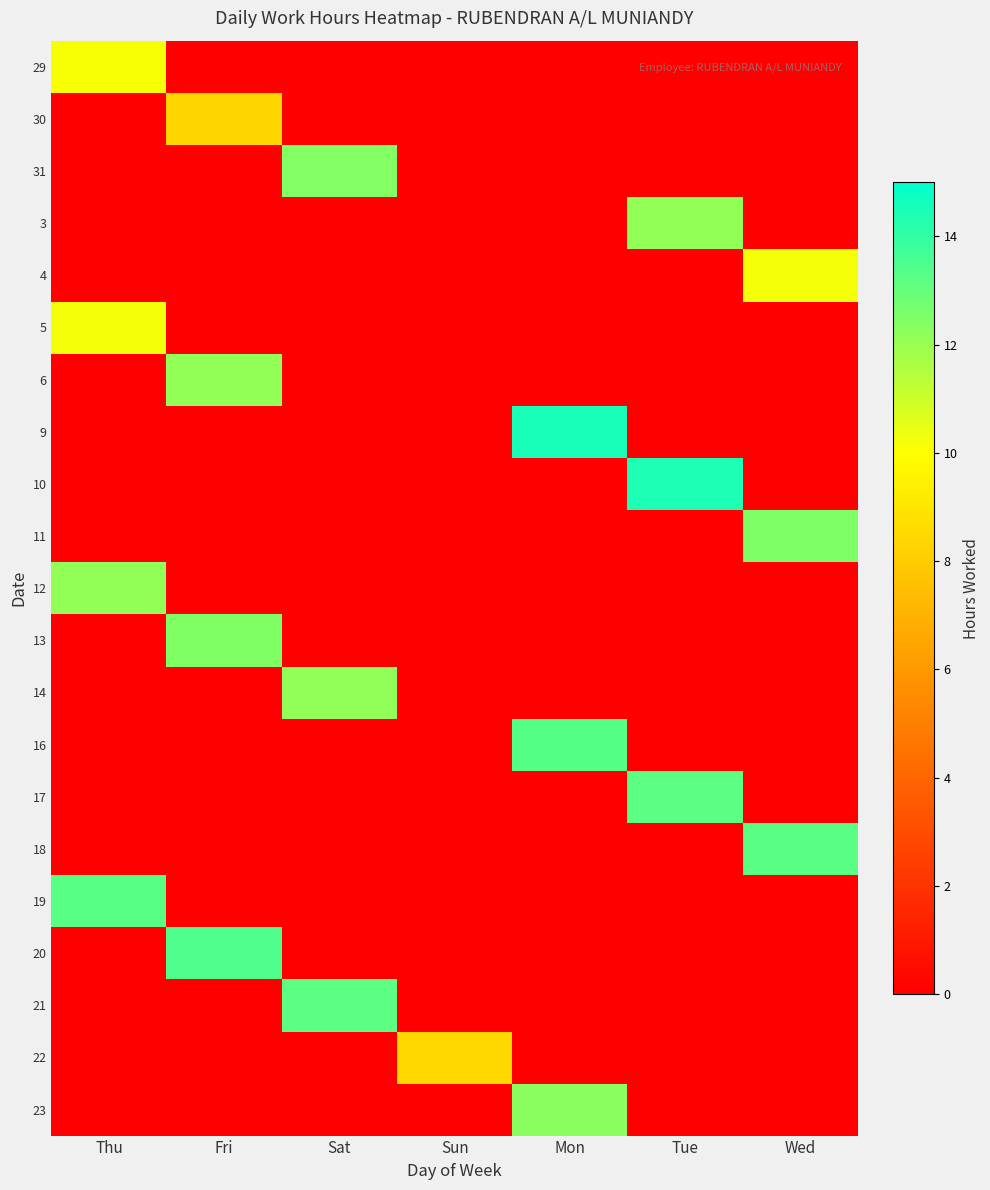

Which has a higher value, Sun or Mon?

Sun